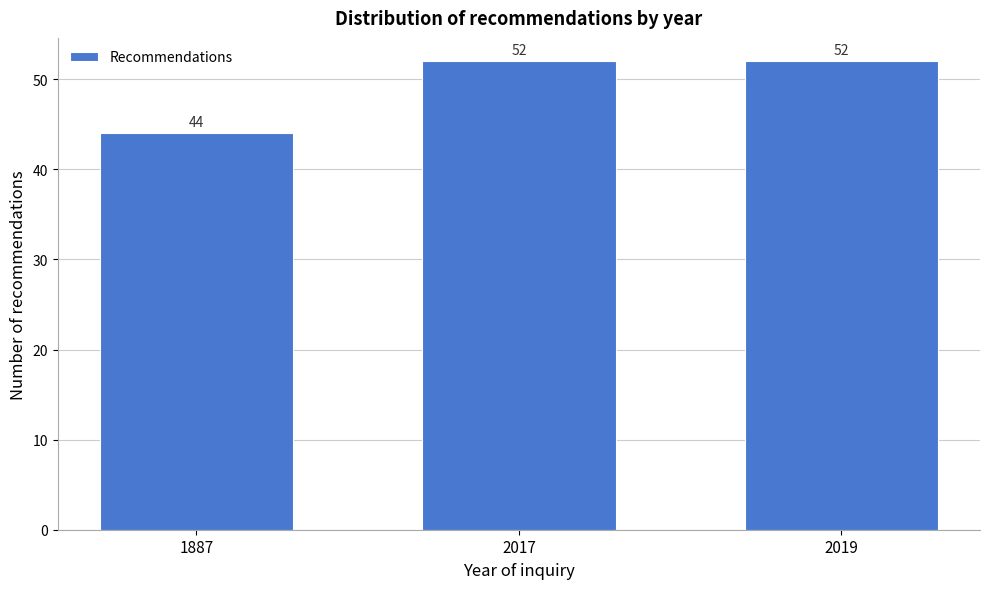

Reading right to left, what are all the values shown in this chart?

52	52	44